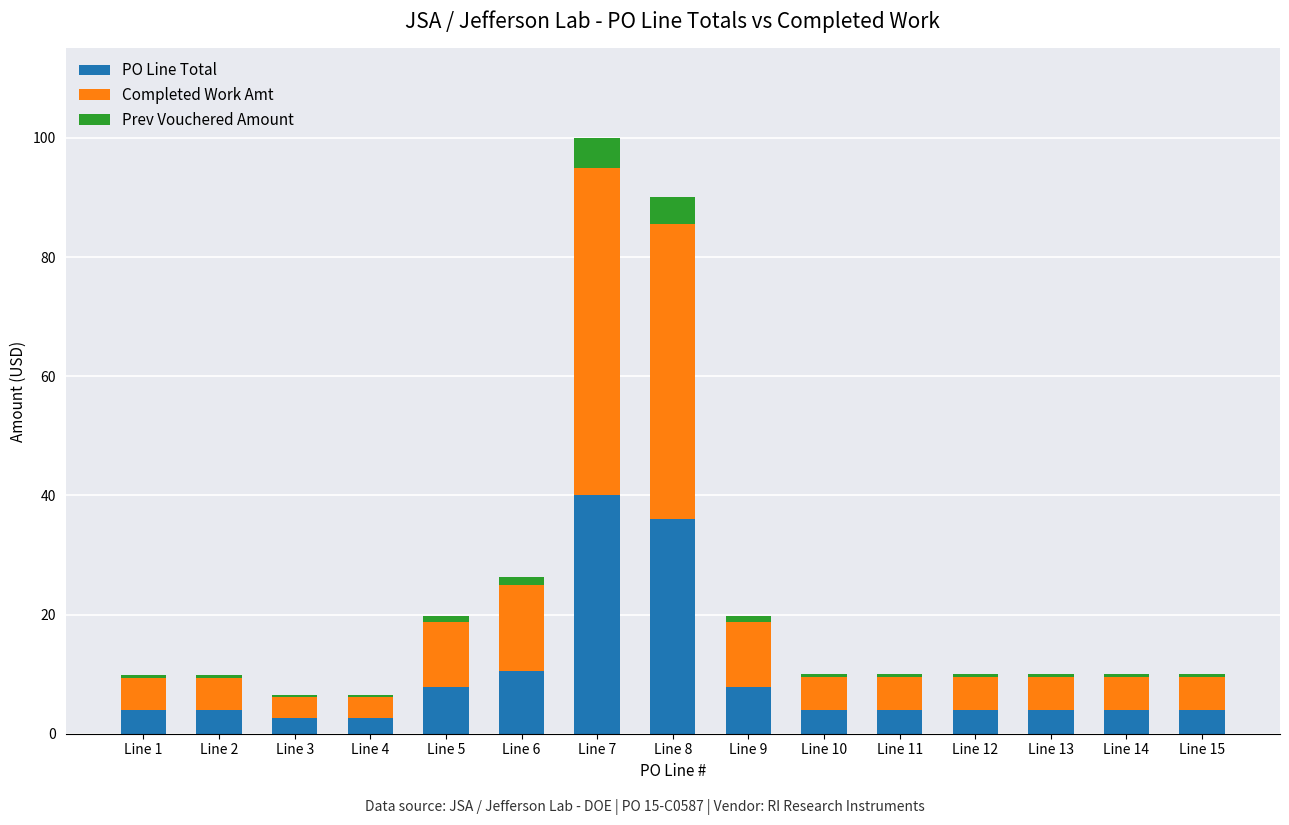

What is the highest value of the PO Line Total series?

40.0